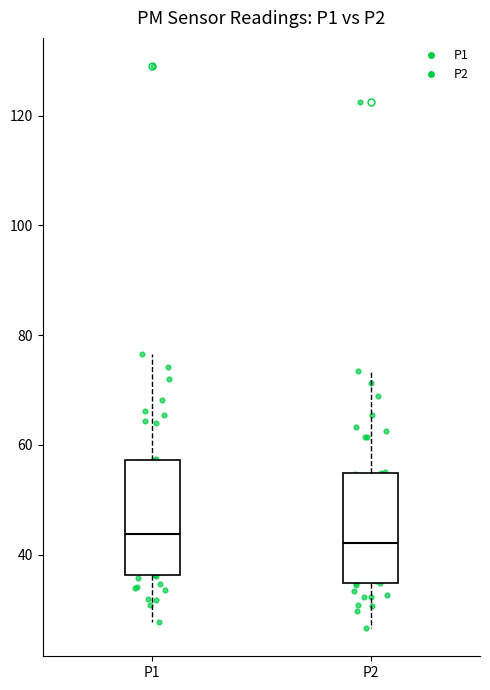

Where is the lower edge of the box for P1 on the y-axis? The values are not printed on the chart, so give them approximately, as read against the axis.

36